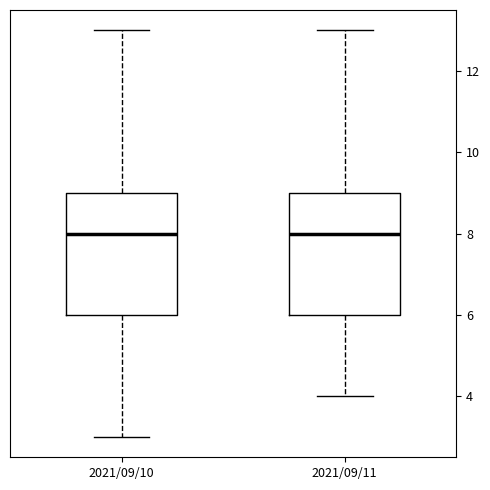

Where does the upper whisker of the box for 2021/09/11 end on the y-axis? The values are not printed on the chart, so give them approximately, as read against the axis.

13